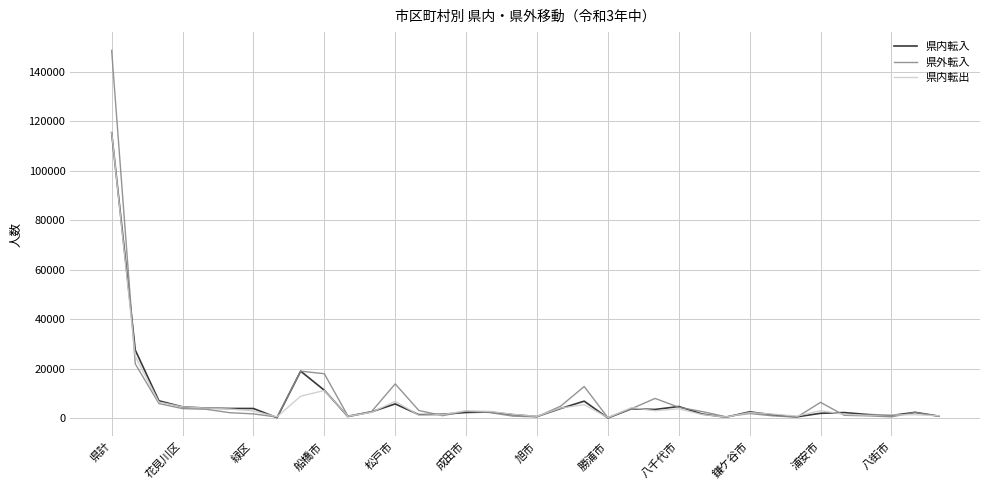

Which category has the highest value in the 県外転入 series?

県計